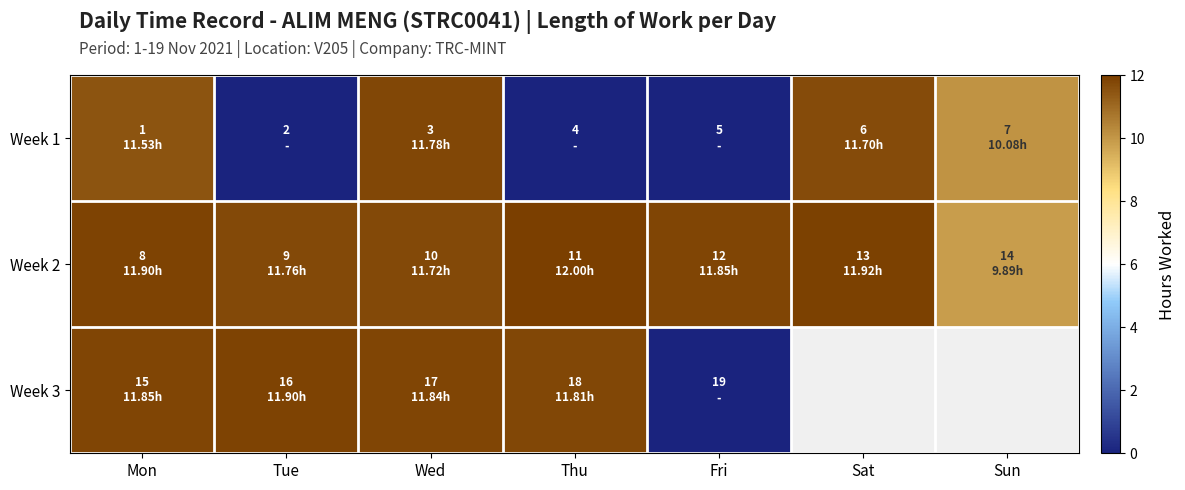

How many distinct data groups are displayed?

3